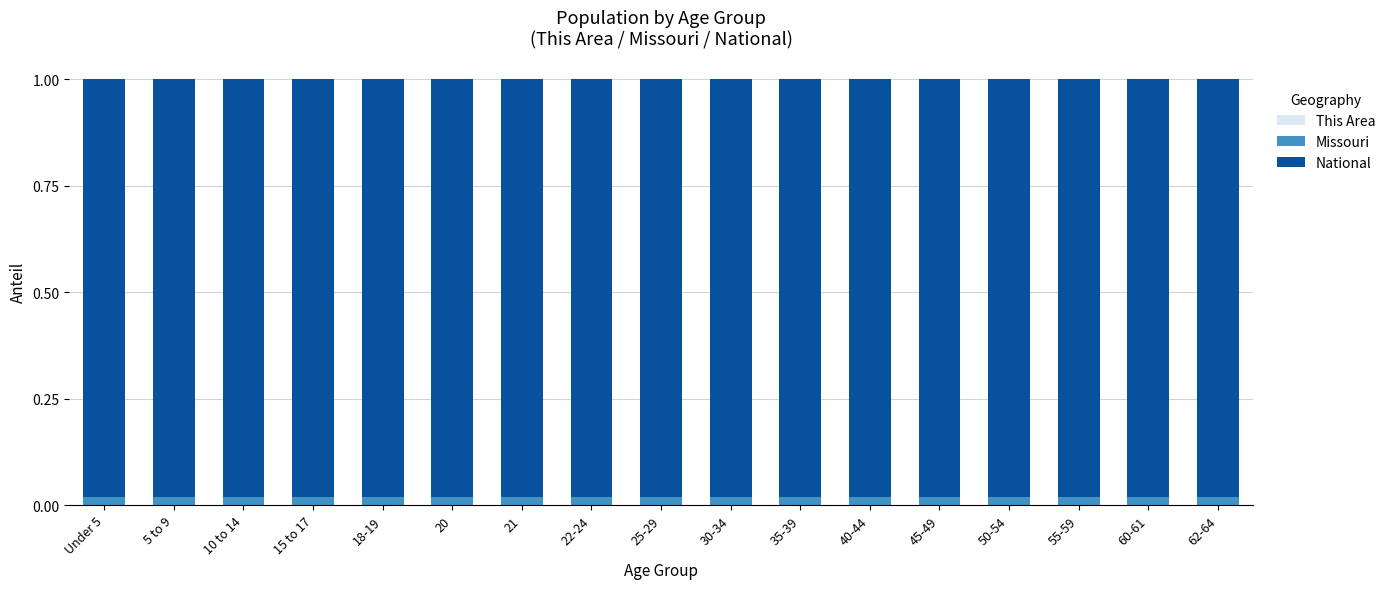

Are the bars grouped side by side (vs. stacked)?

No